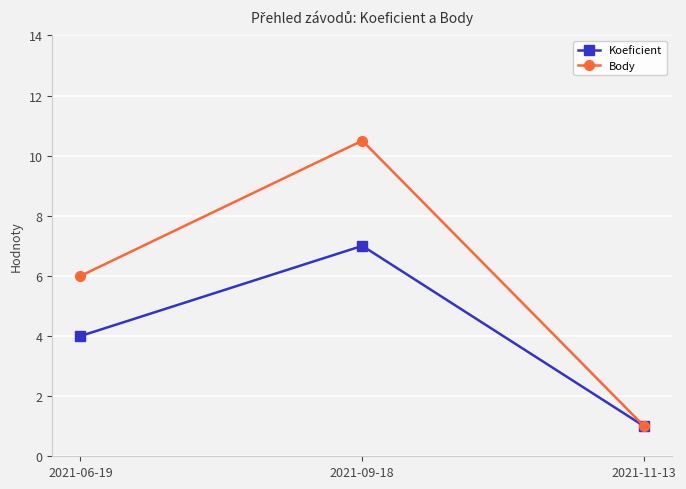

At which label is Body closest to 5?

2021-06-19